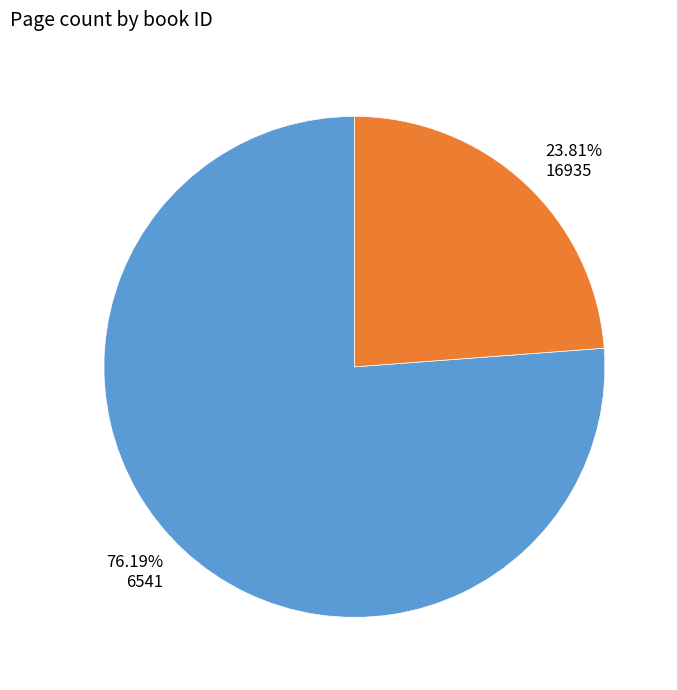

Which category has the biggest portion of the pie?

76.19% 6541